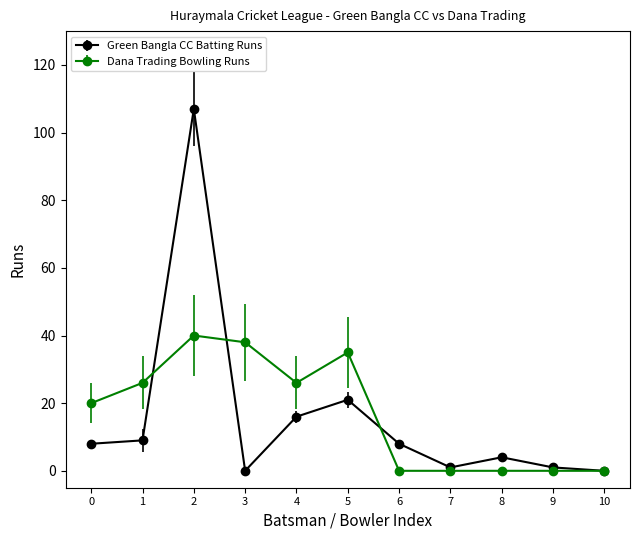

Which series has the widest spread of values?

Green Bangla CC Batting Runs